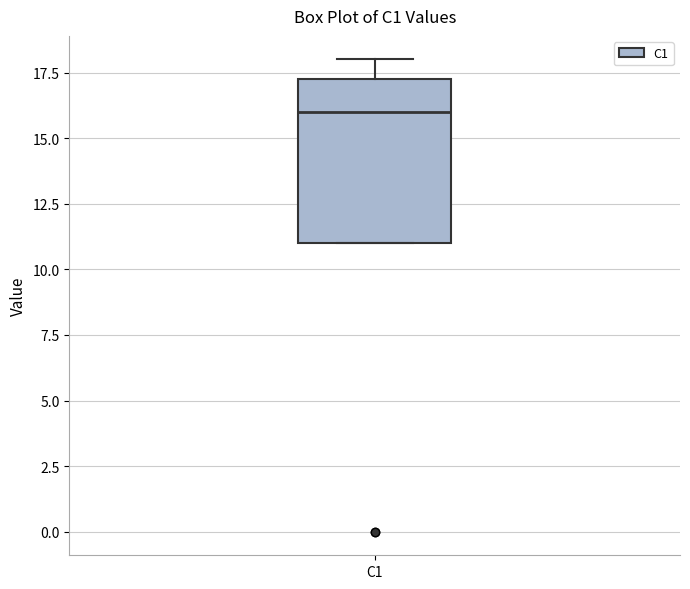

Read this box plot against the y-axis: the position of the median line, the range covered by the box, and the ends of both whiskers. The values are not printed on the chart, so give them approximately, as read against the axis.

median 16.0, box 11.0 to 17.5, whiskers 11.0 to 18.0